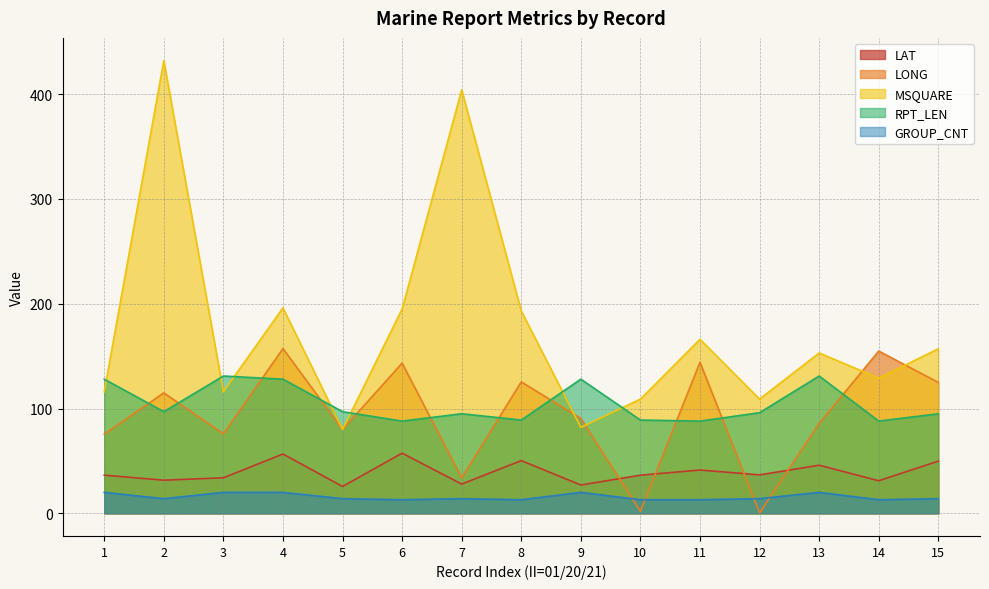

How many lines are shown in the chart?

5